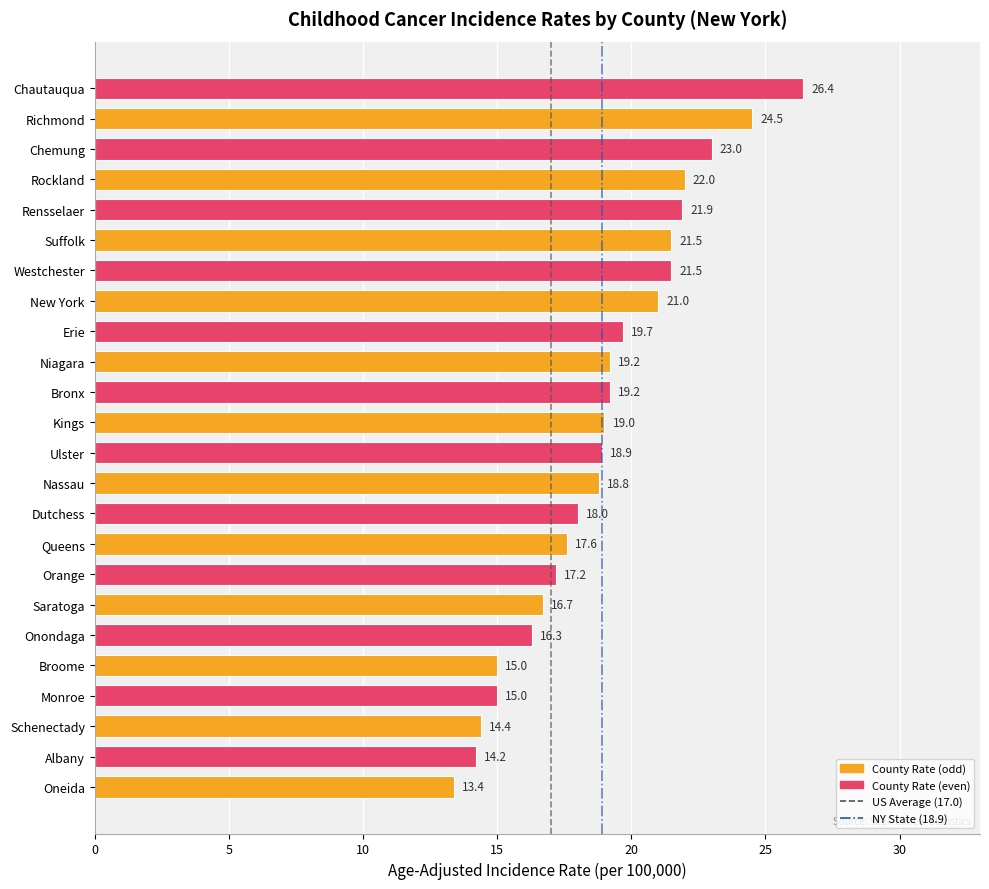

How many distinct data groups are displayed?

1